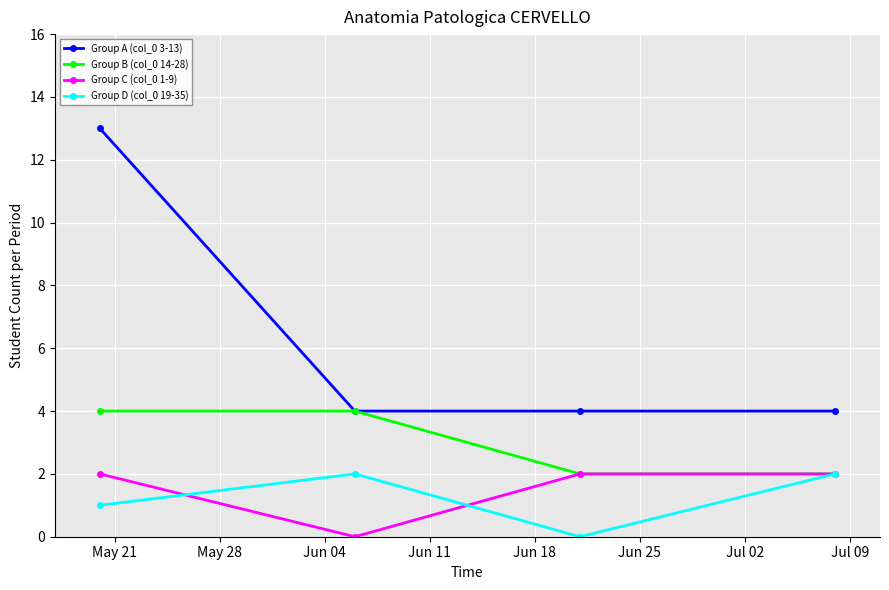

Reading right to left, transcribe all the data shown in this chart.

Group A (col_0 3-13): 4	4	4	13
Group B (col_0 14-28): 2	2	4	4
Group C (col_0 1-9): 2	2	0	2
Group D (col_0 19-35): 2	0	2	1